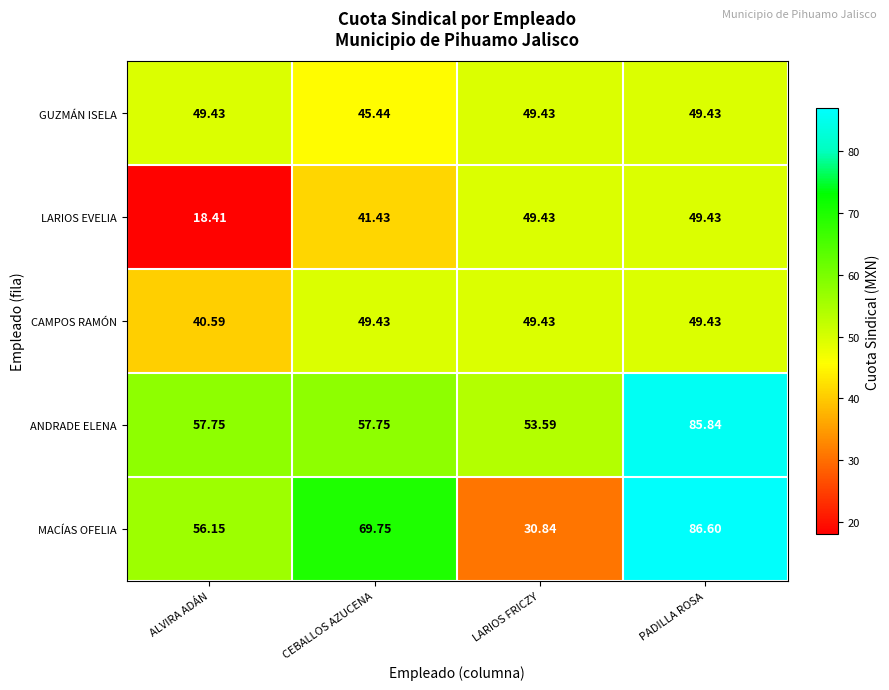

What is the difference between the highest and lowest values at ALVIRA ADÁN?

39.3